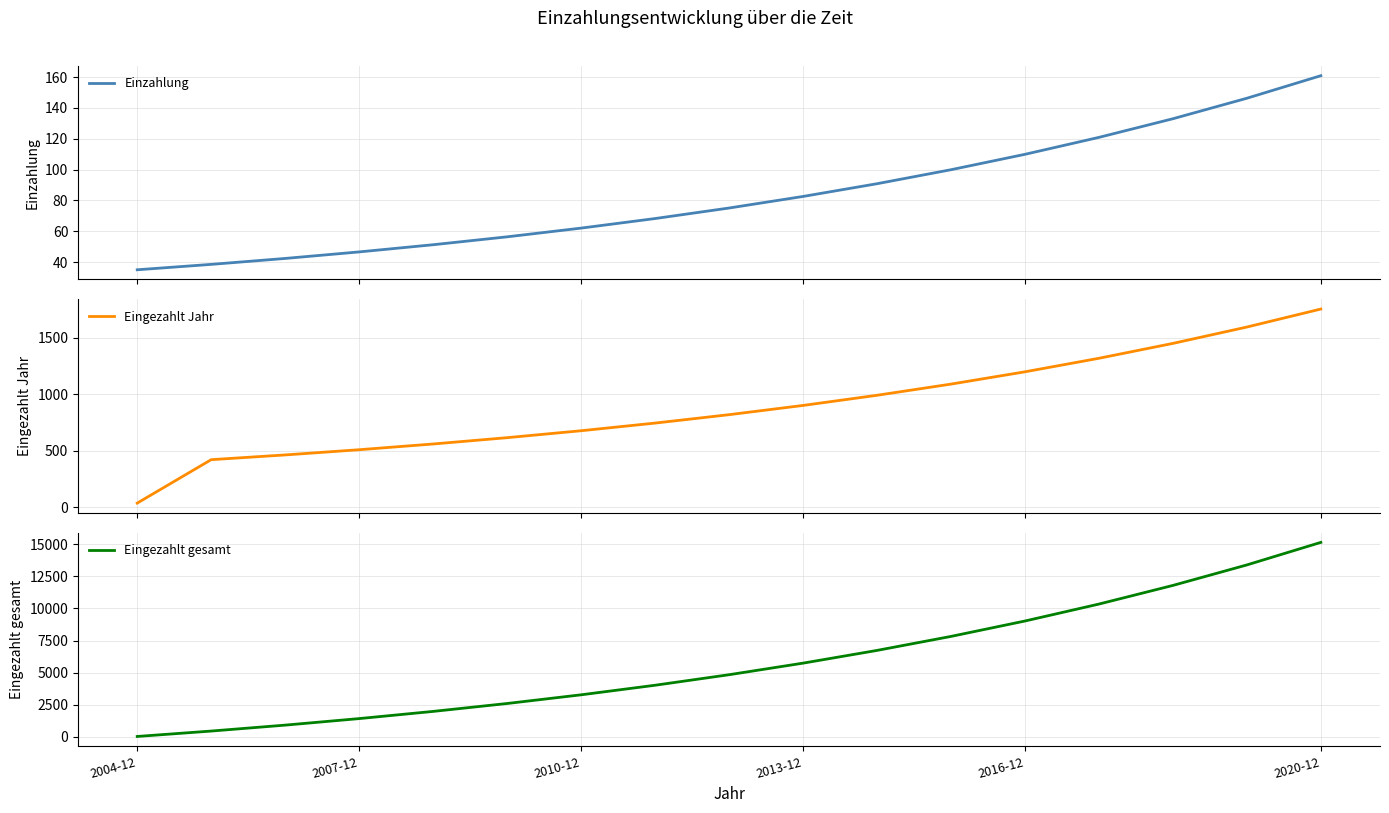

Which label corresponds to the smallest value in the chart?

2004-12